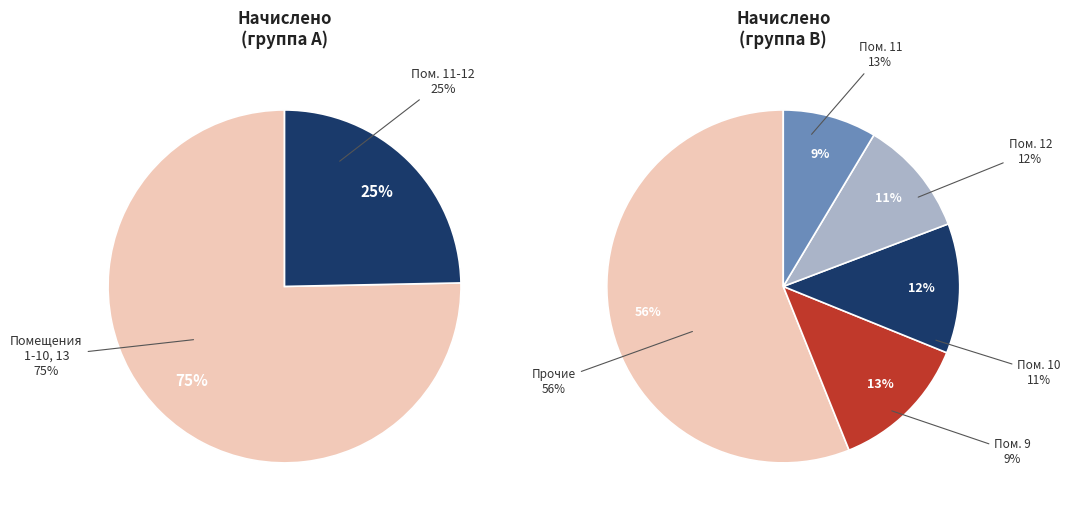

How much of the chart is everything except 12?

88.1%